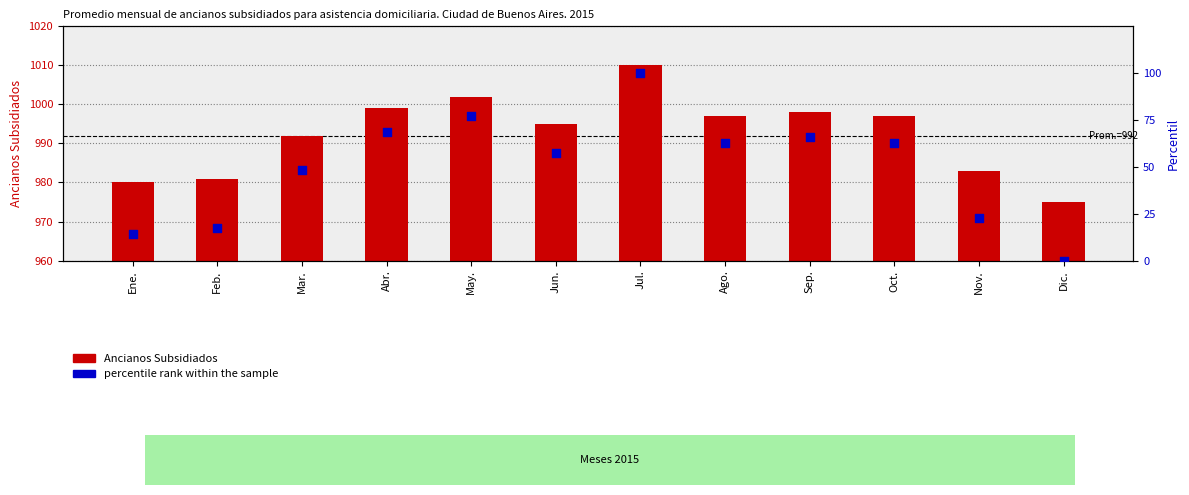

Which series contains the highest Y value?

Ancianos Subsidiados